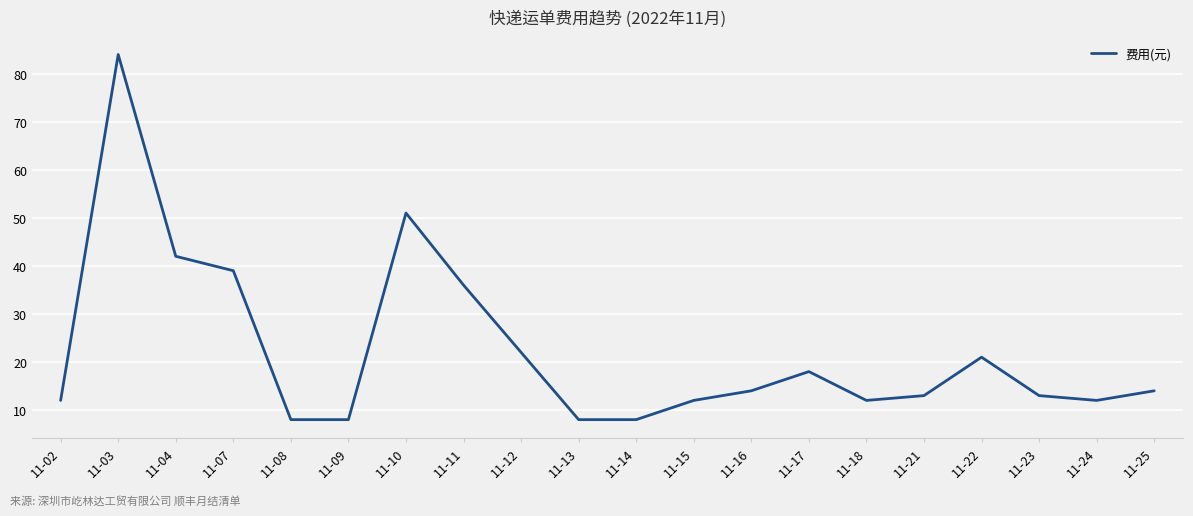

The value at 11-09 is 8. True or false?

True